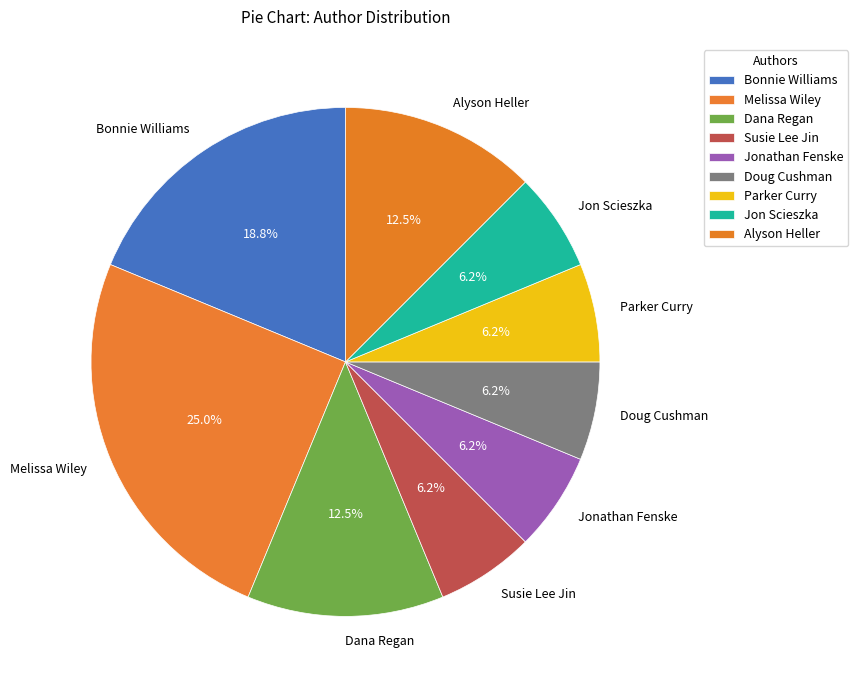

Combined, do Dana Regan and Susie Lee Jin account for over 50%?

No